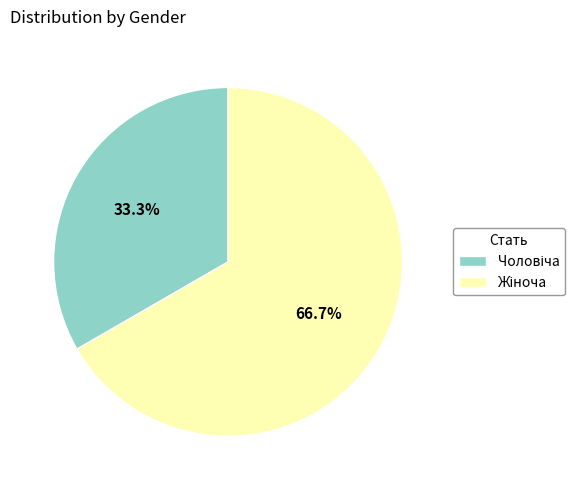

Is there a majority slice in this chart?

Yes